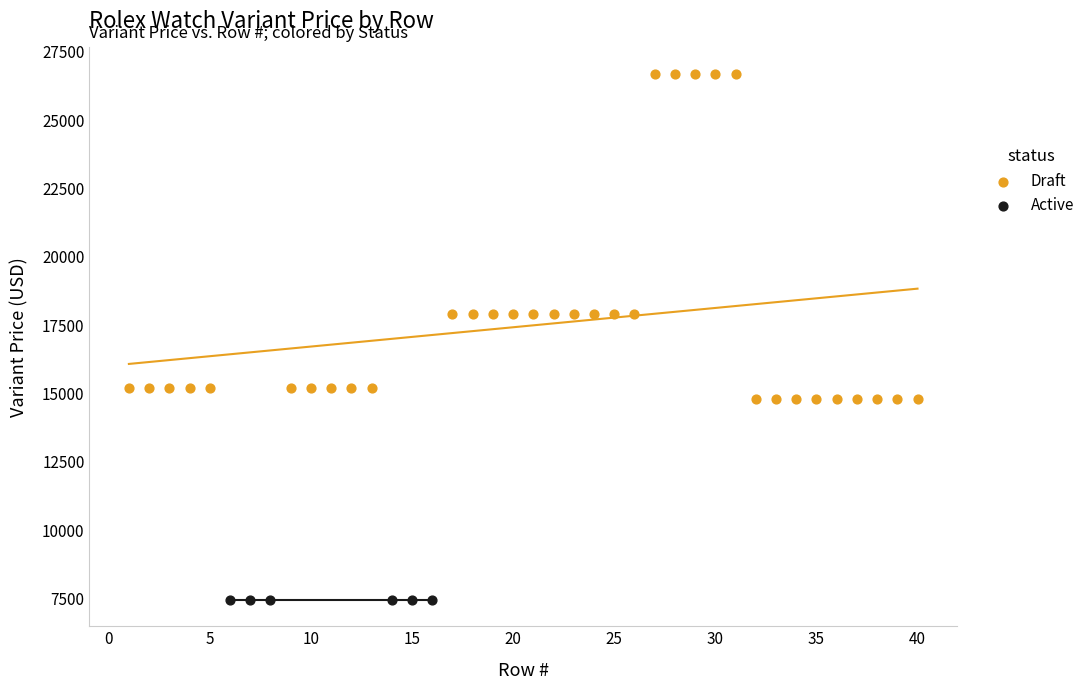

Which series contains the highest Y value?

Draft